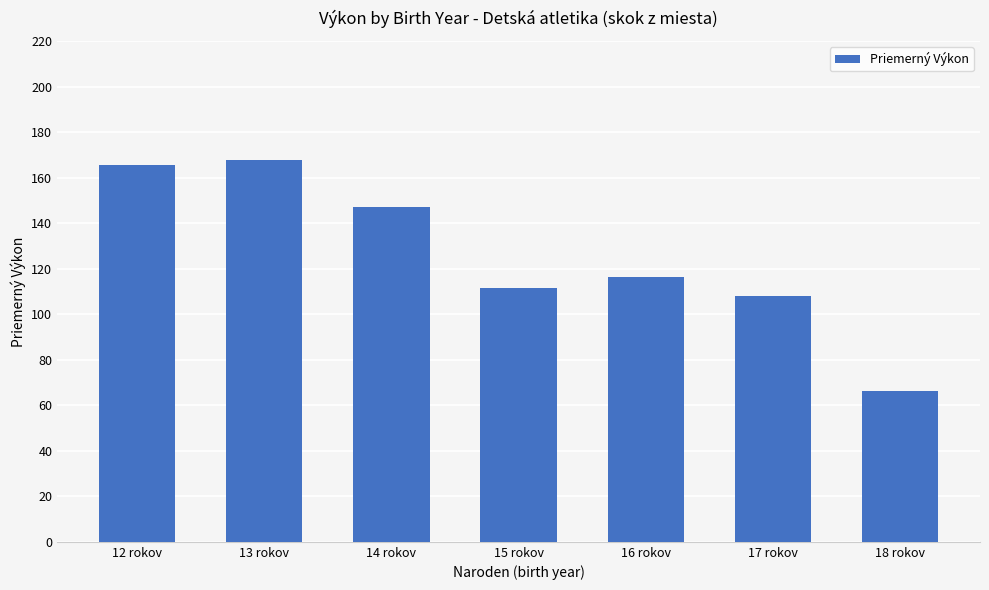

Where does the data first go above 116?

12 rokov